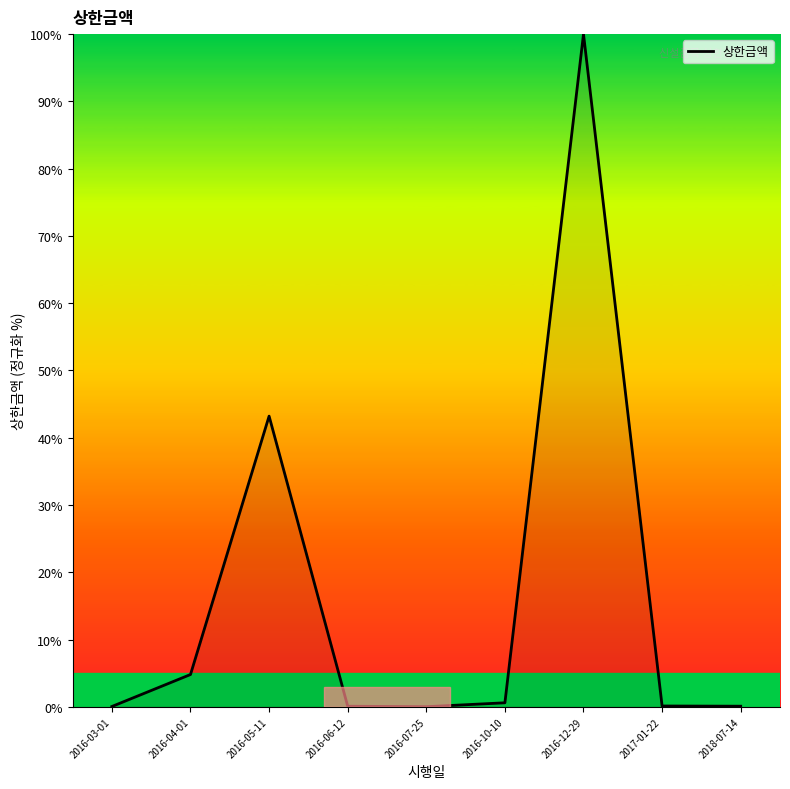

What is the difference between the maximum and minimum values?

100.0